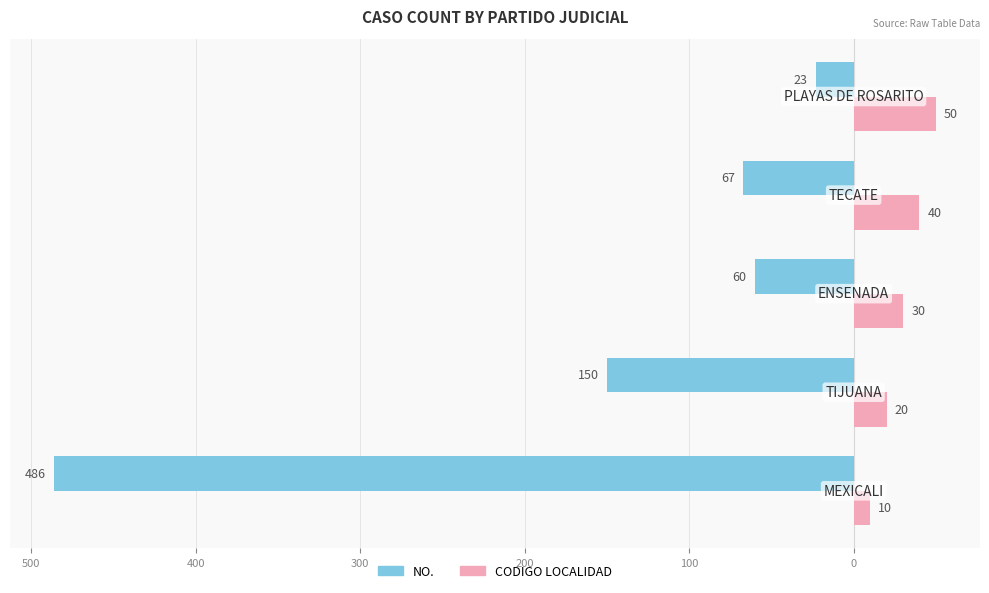

What are all the series names shown in the legend?

NO., CODIGO LOCALIDAD